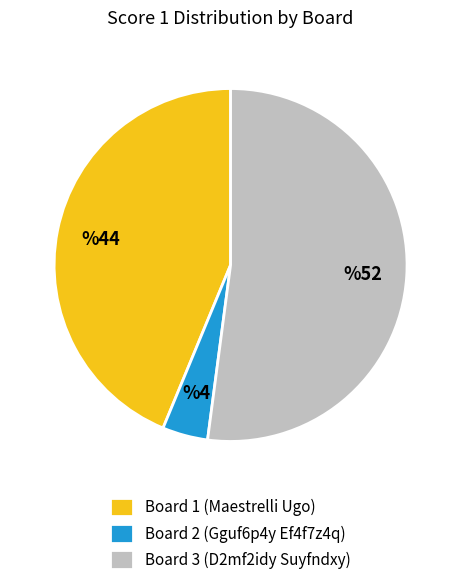

Count the number of slices in the pie.

3